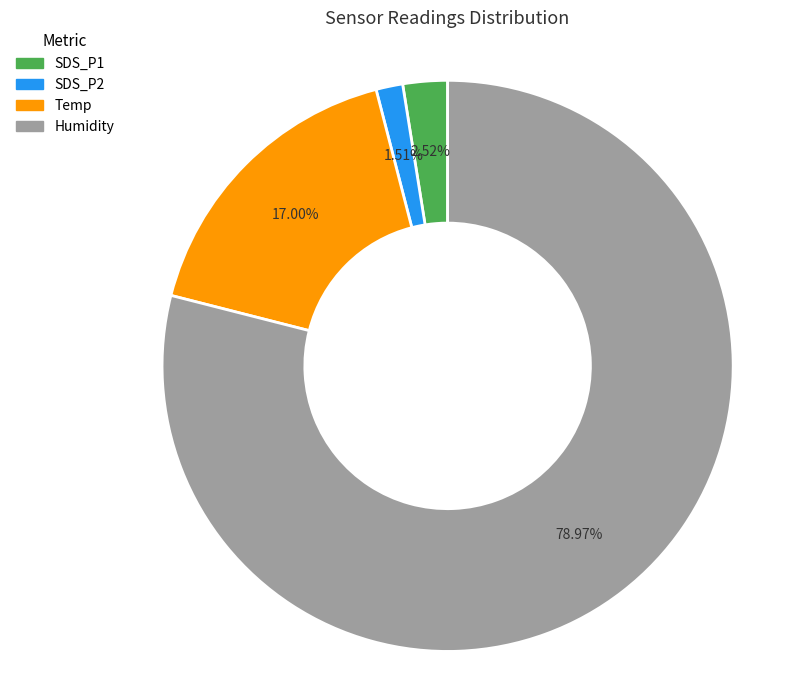

How many segments does this pie chart have?

4